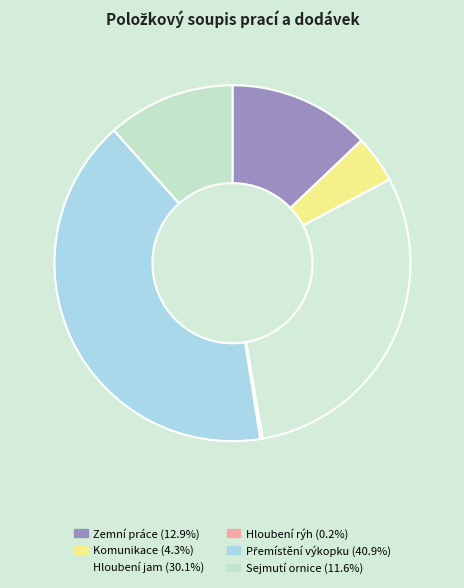

Approximately how many times larger is the value at Sejmutí ornice compared to Přemístění výkopku?

0.3